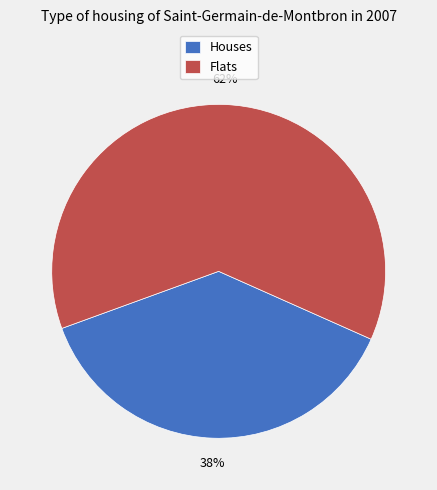

The Flats slice represents 73% of the pie. True or false?

False